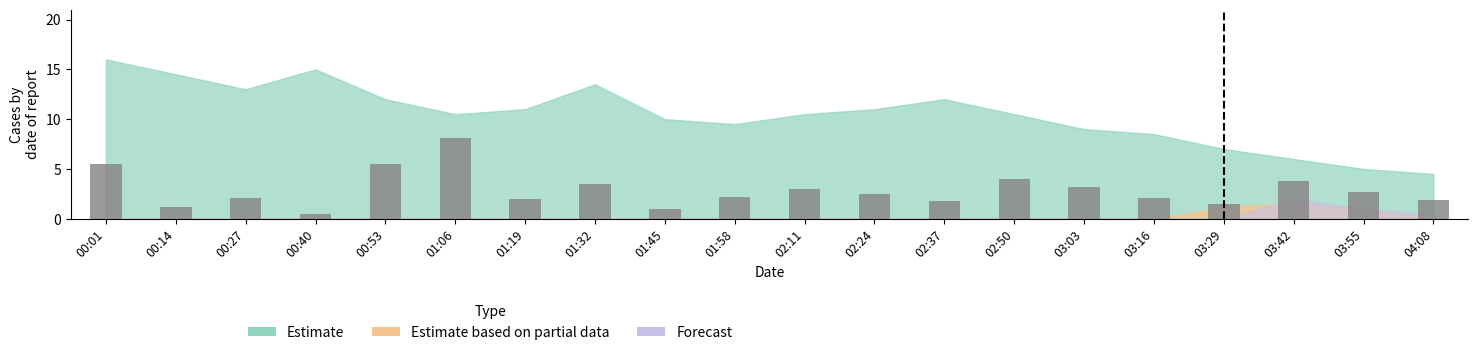

What is the value of the 3rd bar from the left?

2.1